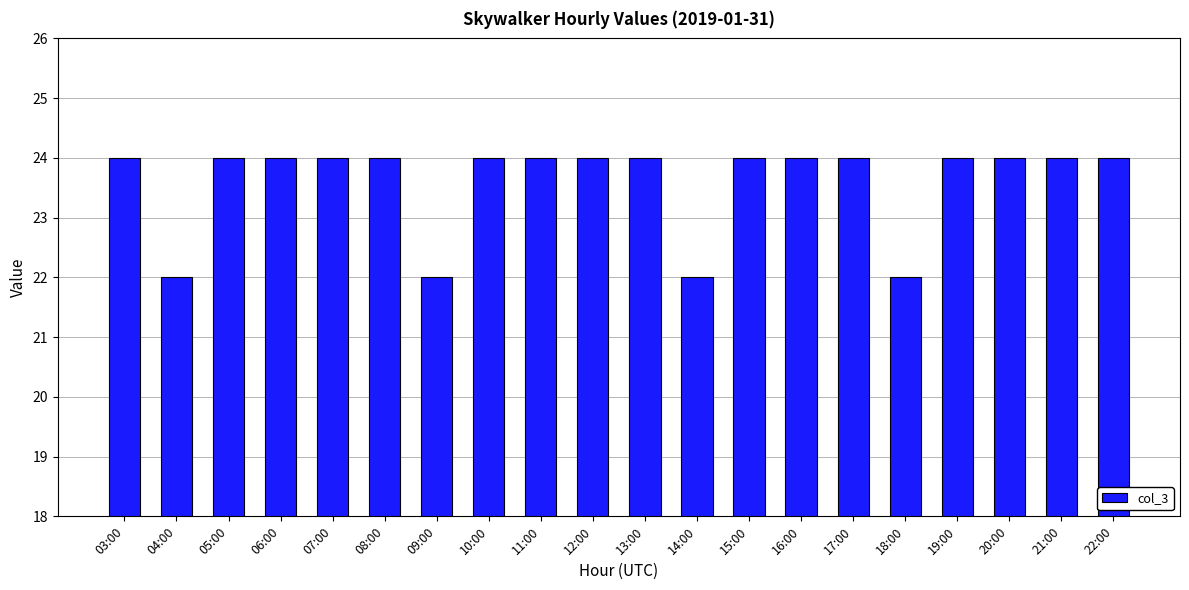

What is the greatest value displayed?

24